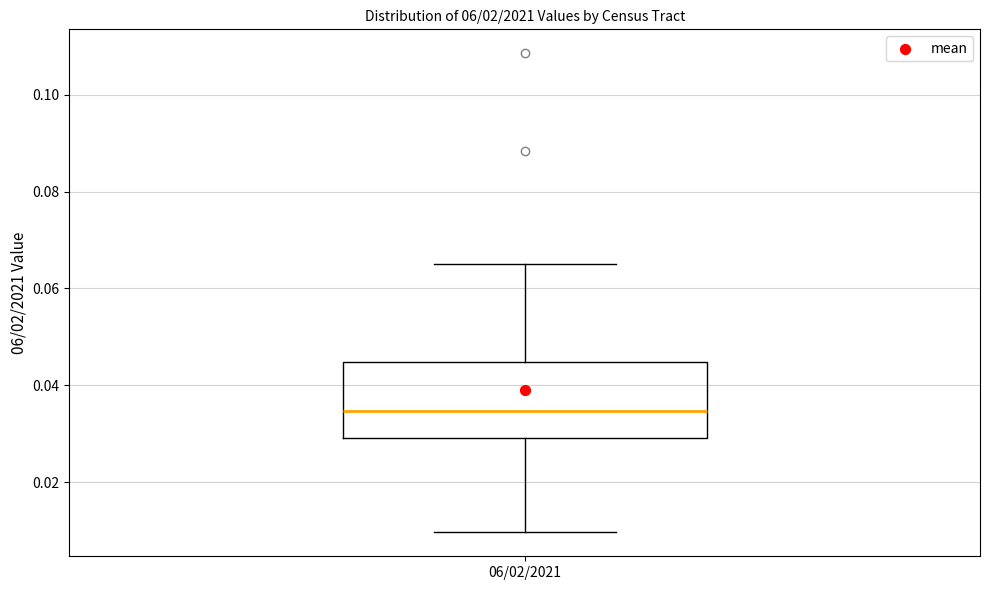

Transcribe this box plot: give where the median line is, the range the box spans, and where the two whiskers end, as read against the y-axis. The values are not printed on the chart, so give them approximately, as read against the axis.

median 0.034, box 0.030 to 0.044, whiskers 0.010 to 0.066